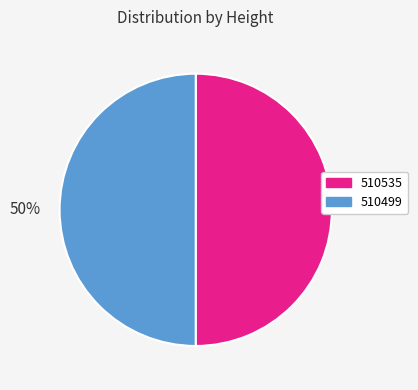

Is it true that 510499 is 44% of the pie?

False